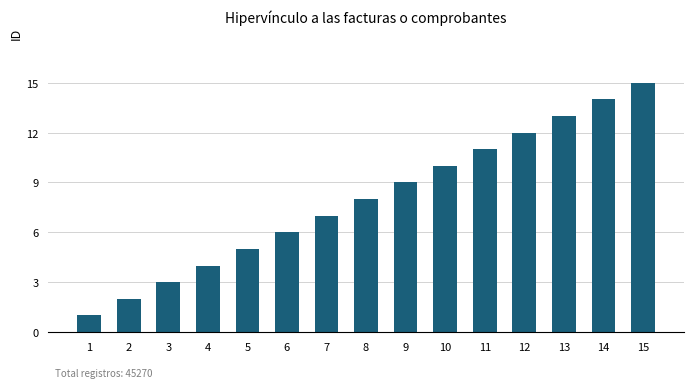

How many bars are there in total?

15